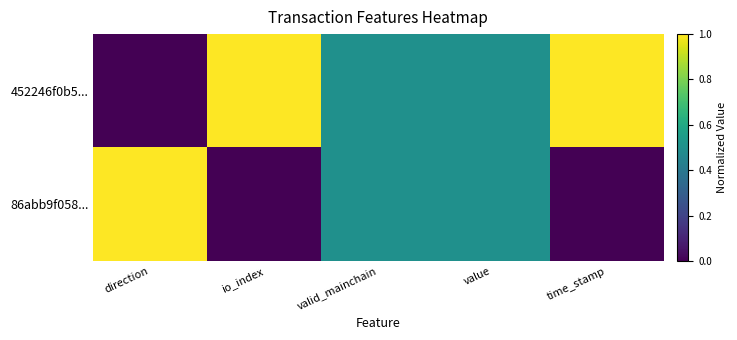

At how many categories does at least one series exceed 0?

5